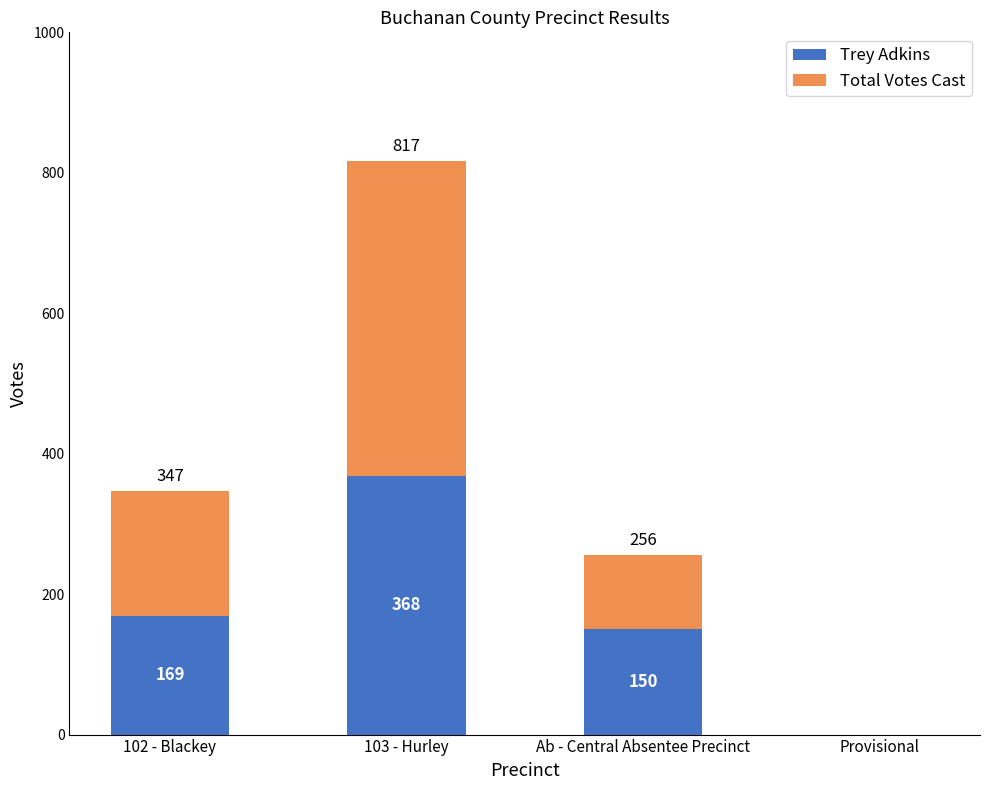

Is it true that Total Votes Cast equals 0 at Provisional?

True